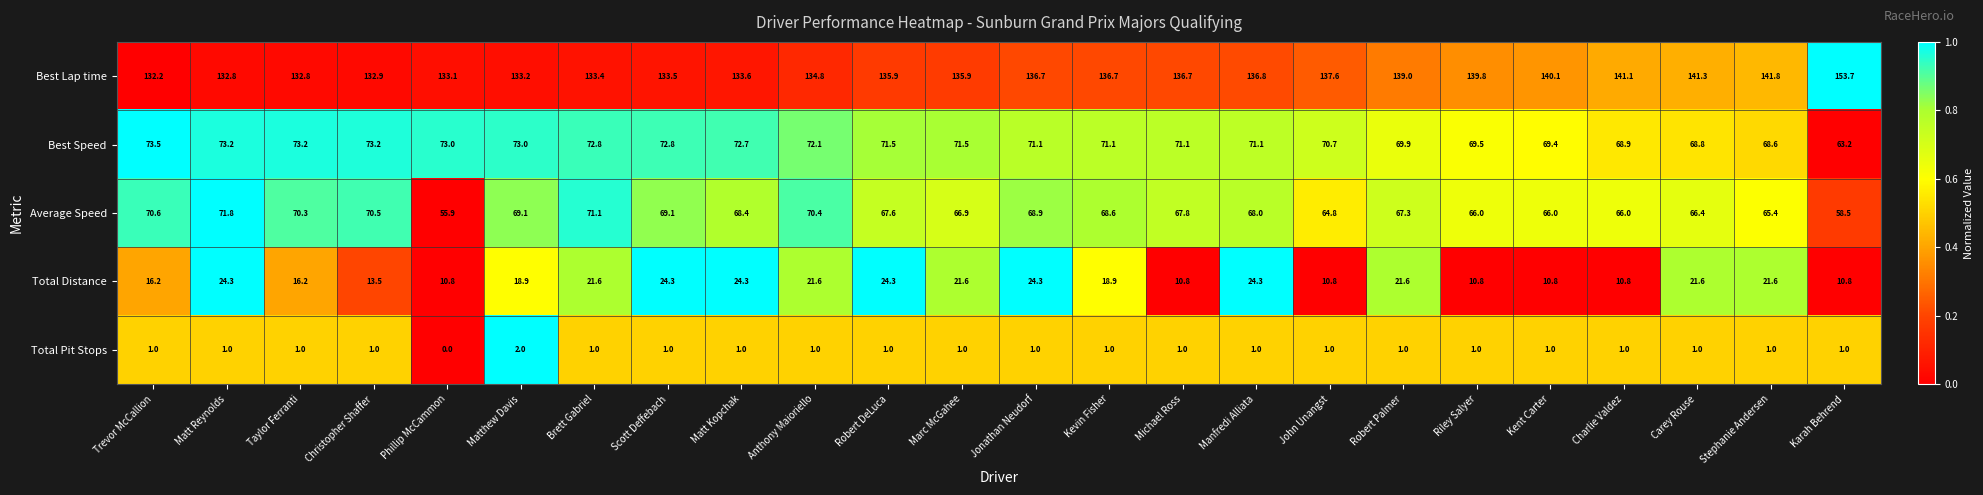

True or false: Total Pit Stops has a value of 0.5 at Christopher Shaffer.

False